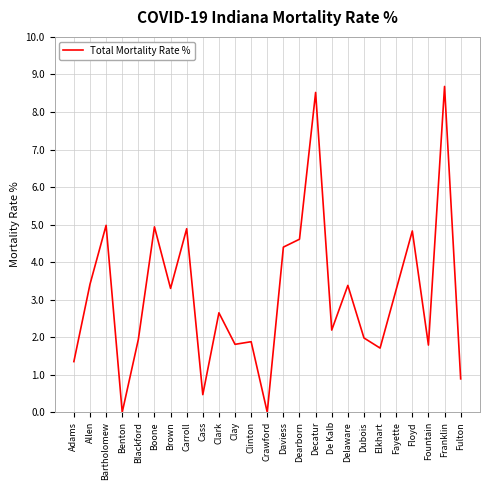

What is the change in value from Crawford to De Kalb?

+2.2